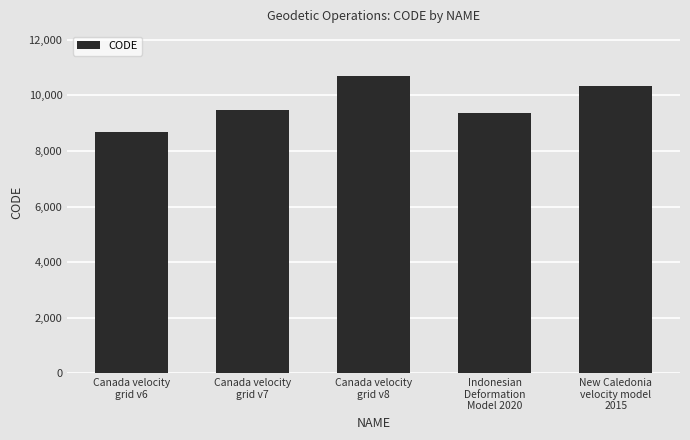

Rank the categories by value from highest to lowest.

Canada velocity
grid v8, New Caledonia
velocity model
2015, Canada velocity
grid v7, Indonesian
Deformation
Model 2020, Canada velocity
grid v6